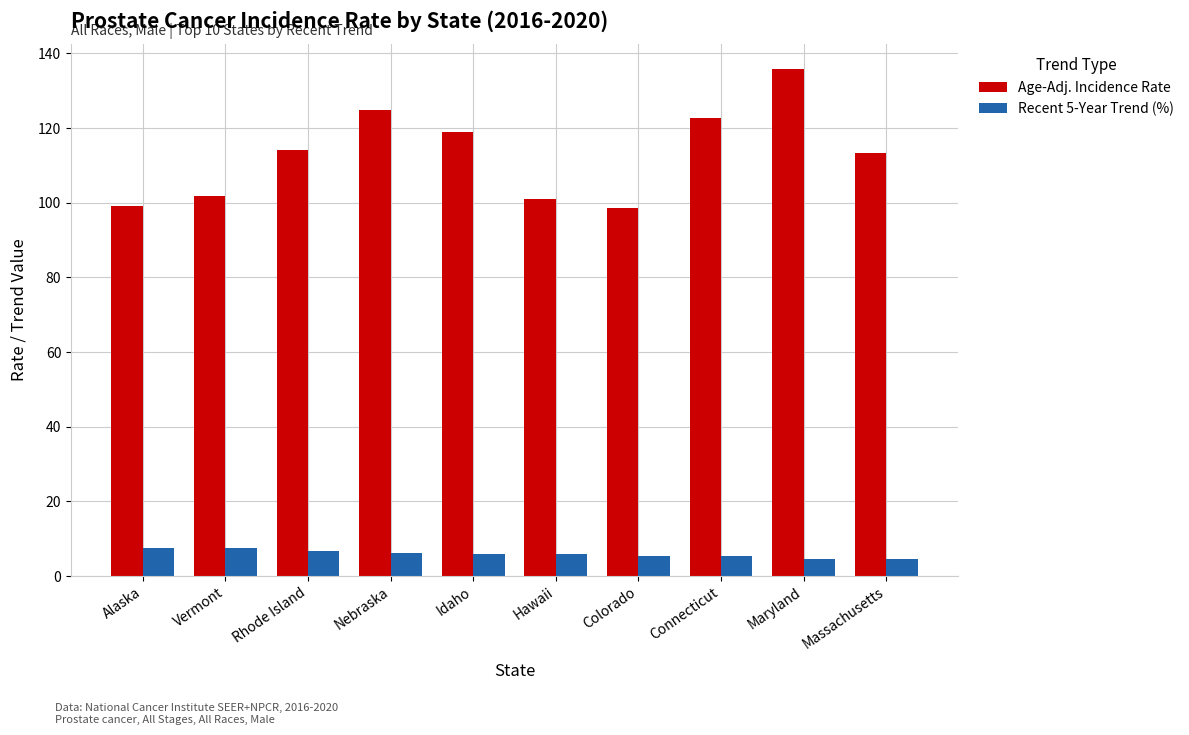

What is the lowest value of the Age-Adj. Incidence Rate series?

98.5